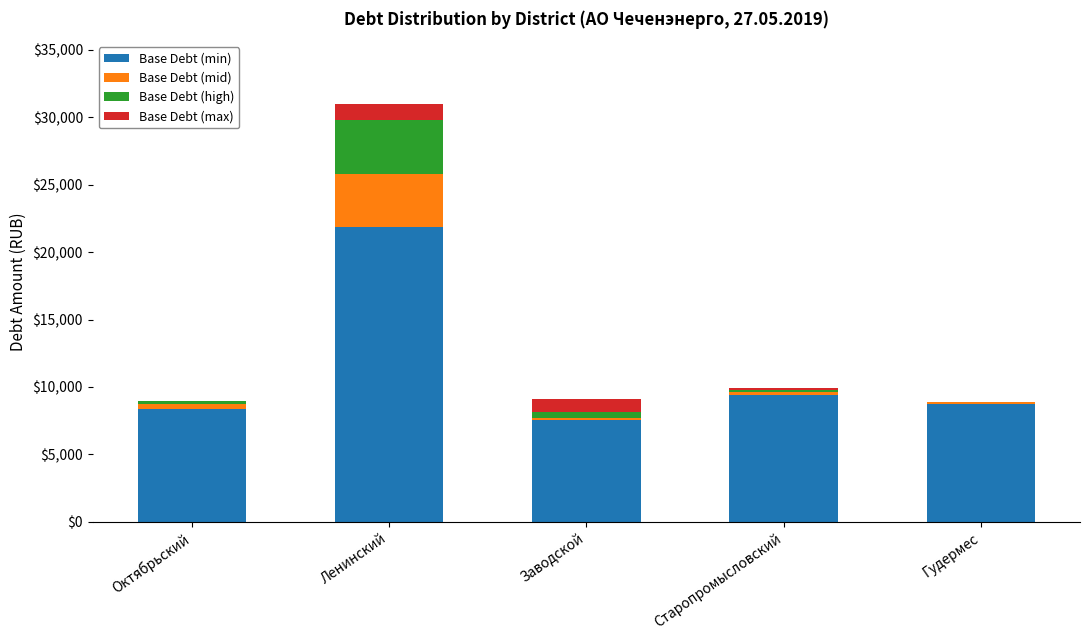

What is the highest value of the Base Debt (min) series?

21856.3